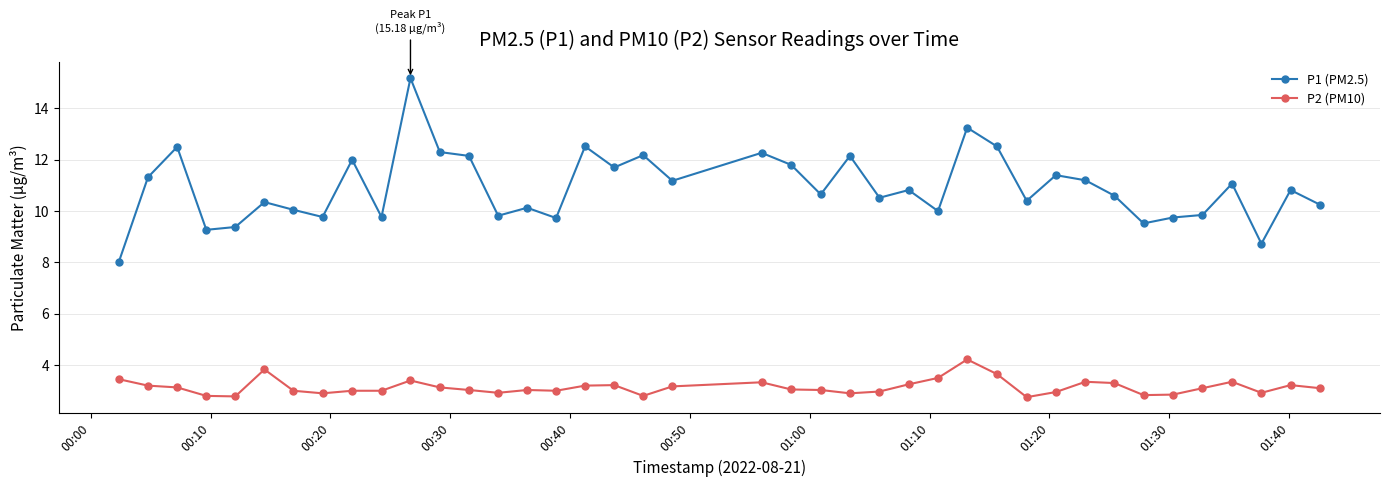

At how many categories does at least one series exceed 13?

2